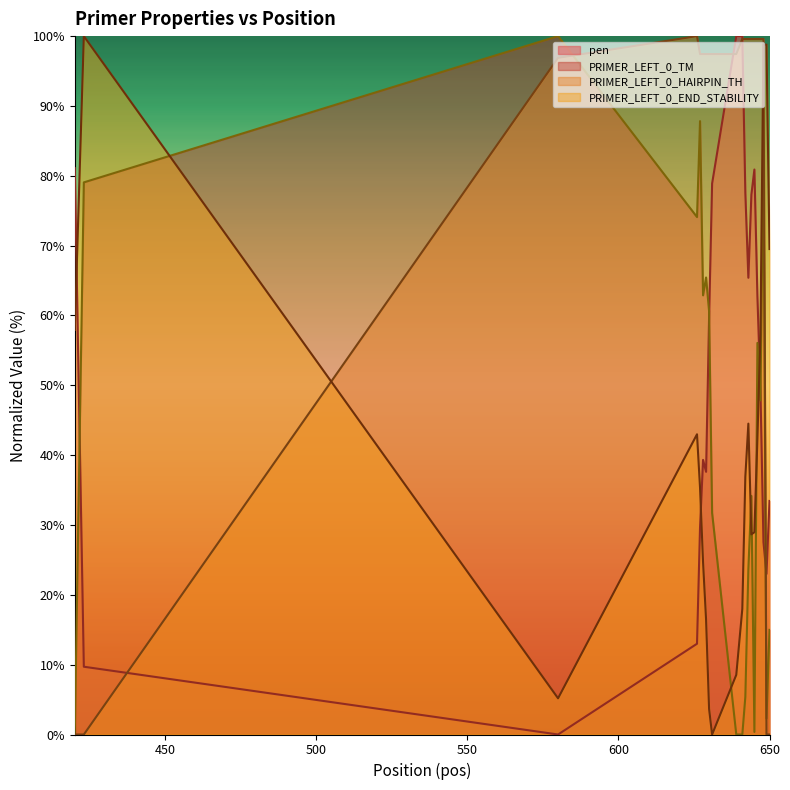

Which series ends up on top after the final intersection of pen and PRIMER_LEFT_0_HAIRPIN_TH?

pen